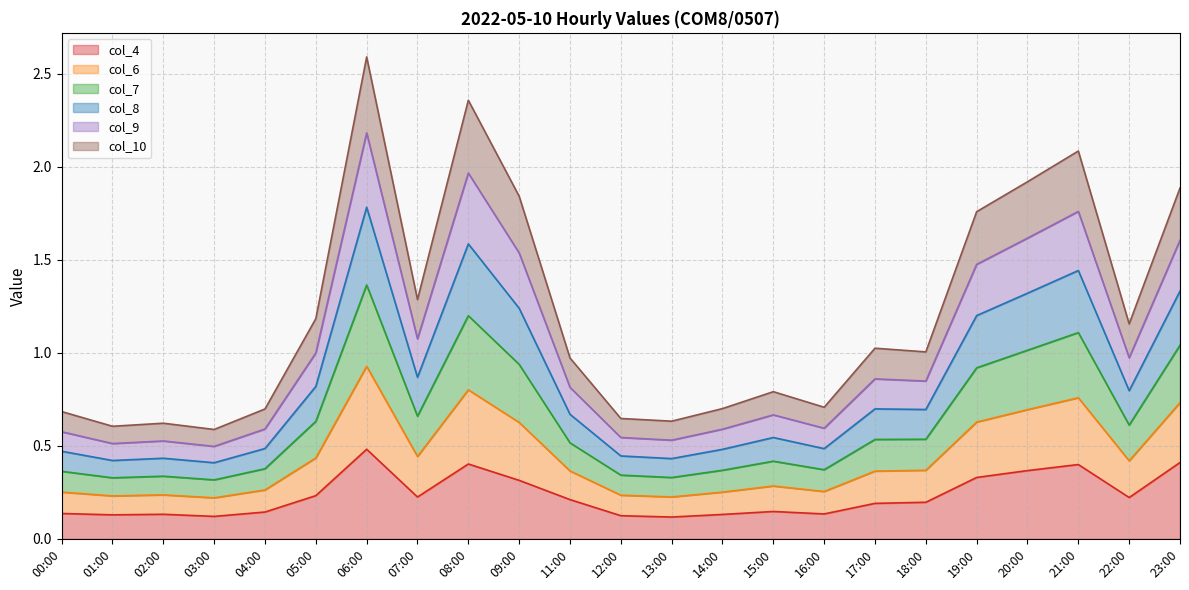

What are all the series names shown in the legend?

col_4, col_6, col_7, col_8, col_9, col_10